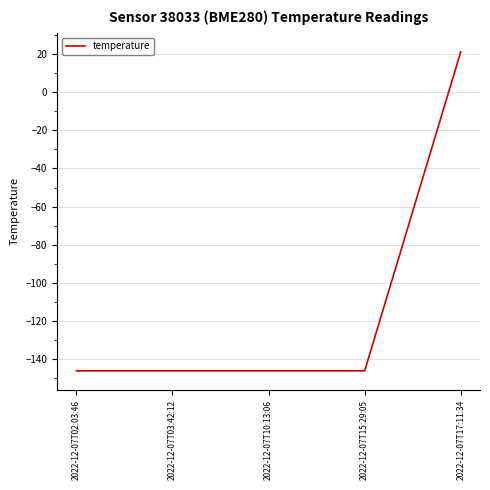

Between 2022-12-07T02:03:46 and 2022-12-07T17:11:34, which is larger?

2022-12-07T17:11:34